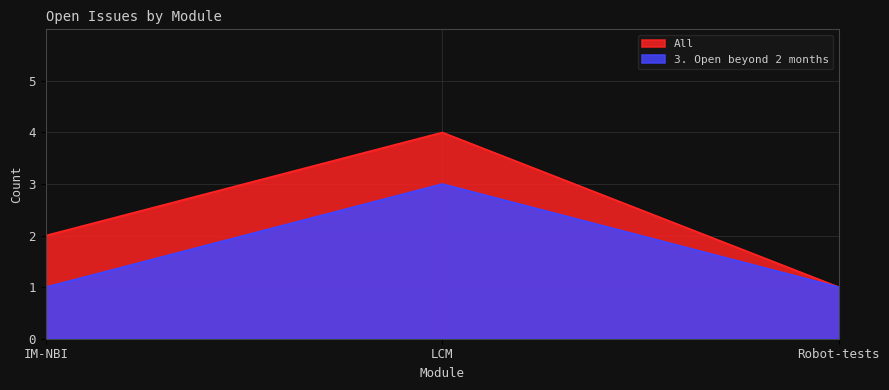

What is the total value across all series at LCM?

7